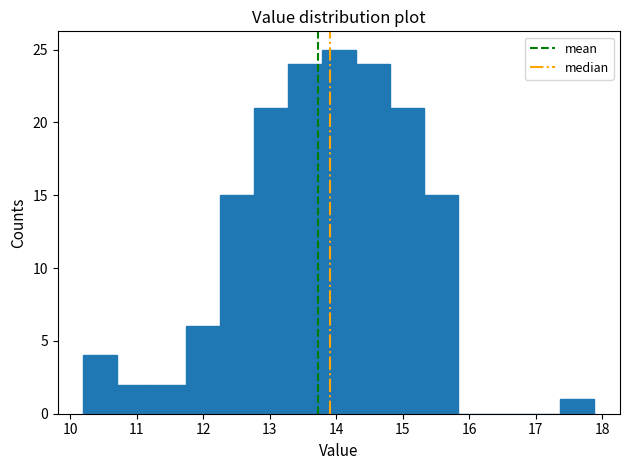

Reading left to right, transcribe this chart: for each bar, give the range it covers on the x-axis and its height. Neither the bar edges nor the heights are printed on the chart, so give them approximately, as read against the axes.

10.2 to 10.7: 4
10.7 to 11.2: 2
11.2 to 11.7: 2
11.7 to 12.2: 6
12.2 to 12.8: 15
12.8 to 13.3: 21
13.3 to 13.8: 24
13.8 to 14.3: 25
14.3 to 14.8: 24
14.8 to 15.3: 21
15.3 to 15.8: 15
15.8 to 16.3: 0
16.3 to 16.9: 0
16.9 to 17.4: 0
17.4 to 17.9: 1